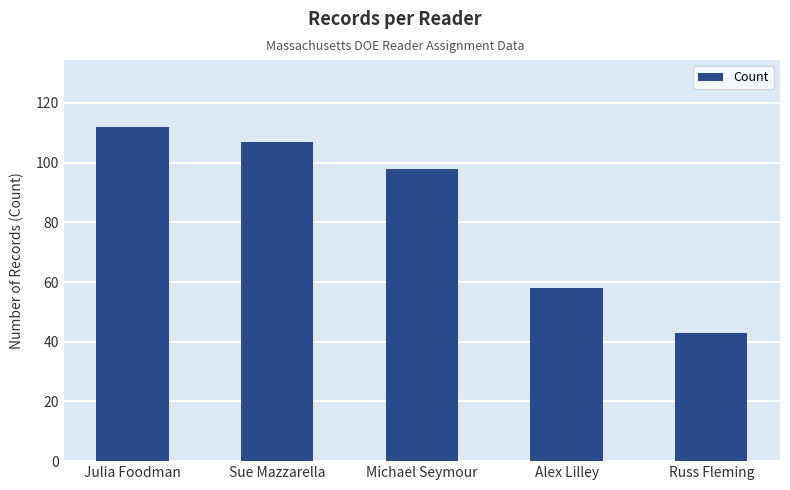

What is the label of the 5th bar from the left?

Russ Fleming